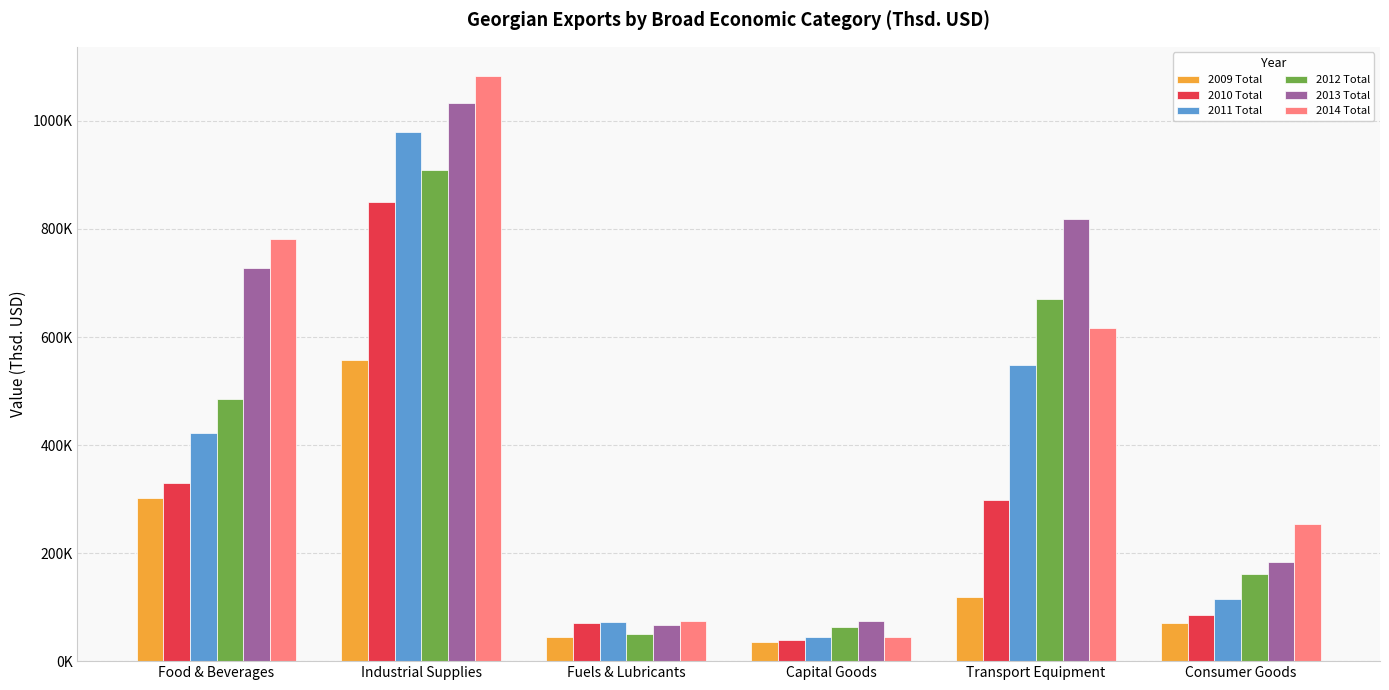

What are all the series names shown in the legend?

2009 Total, 2010 Total, 2011 Total, 2012 Total, 2013 Total, 2014 Total